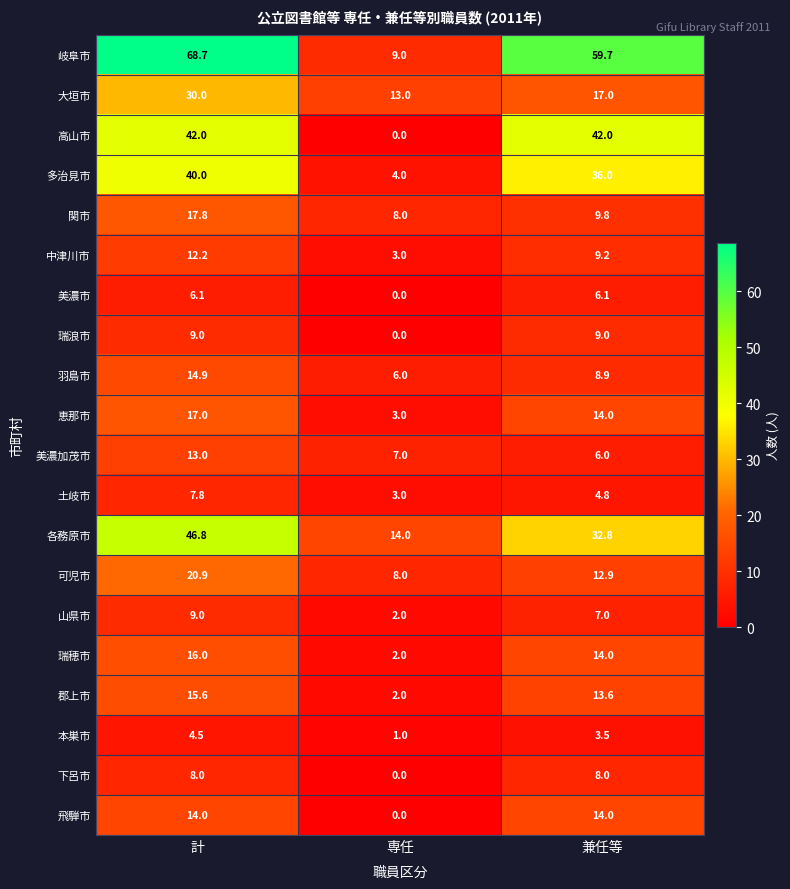

How many data points does each series have?

3